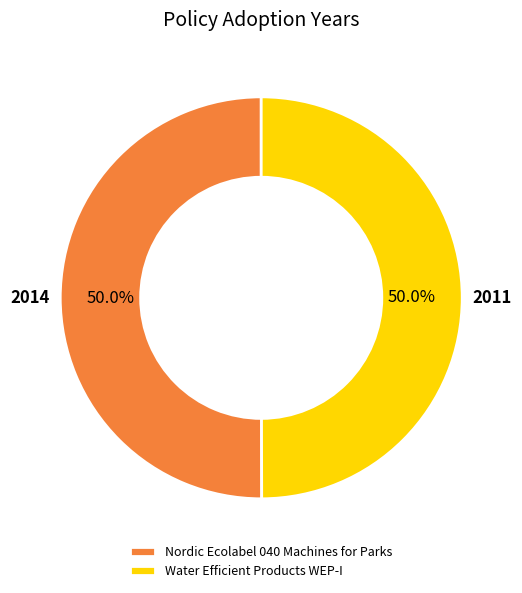

Is it true that Nordic Ecolabel 040 Machines for Parks is 55% of the pie?

False